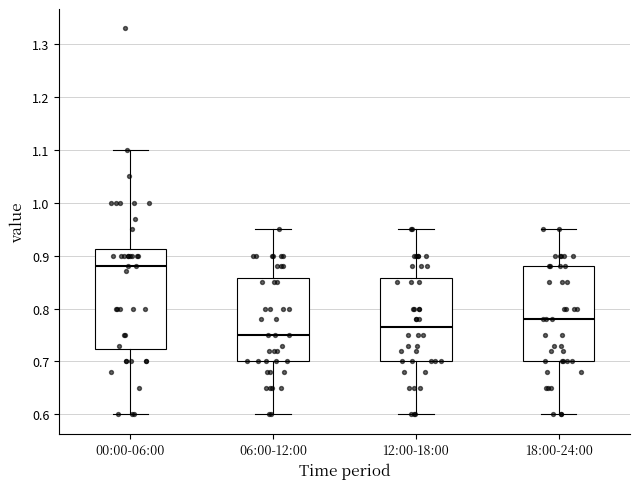

Reading left to right, transcribe this box plot: for each box, give where its median line is, the range the box spans, and where its two whiskers end, as read against the y-axis. The values are not printed on the chart, so give them approximately, as read against the axis.

00:00-06:00: median 0.88, box 0.72 to 0.91, whiskers 0.60 to 1.10
06:00-12:00: median 0.75, box 0.70 to 0.86, whiskers 0.60 to 0.95
12:00-18:00: median 0.77, box 0.70 to 0.86, whiskers 0.60 to 0.95
18:00-24:00: median 0.78, box 0.70 to 0.88, whiskers 0.60 to 0.95